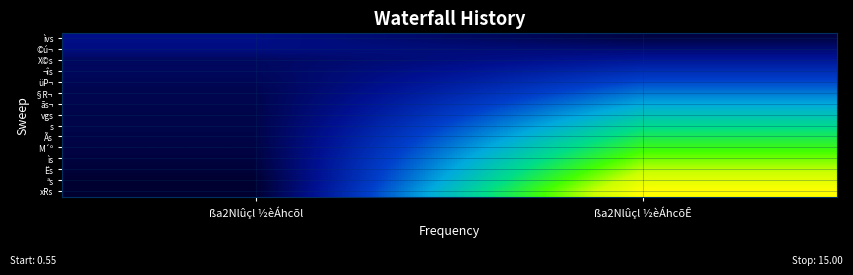

At how many categories does at least one series exceed 13?

1